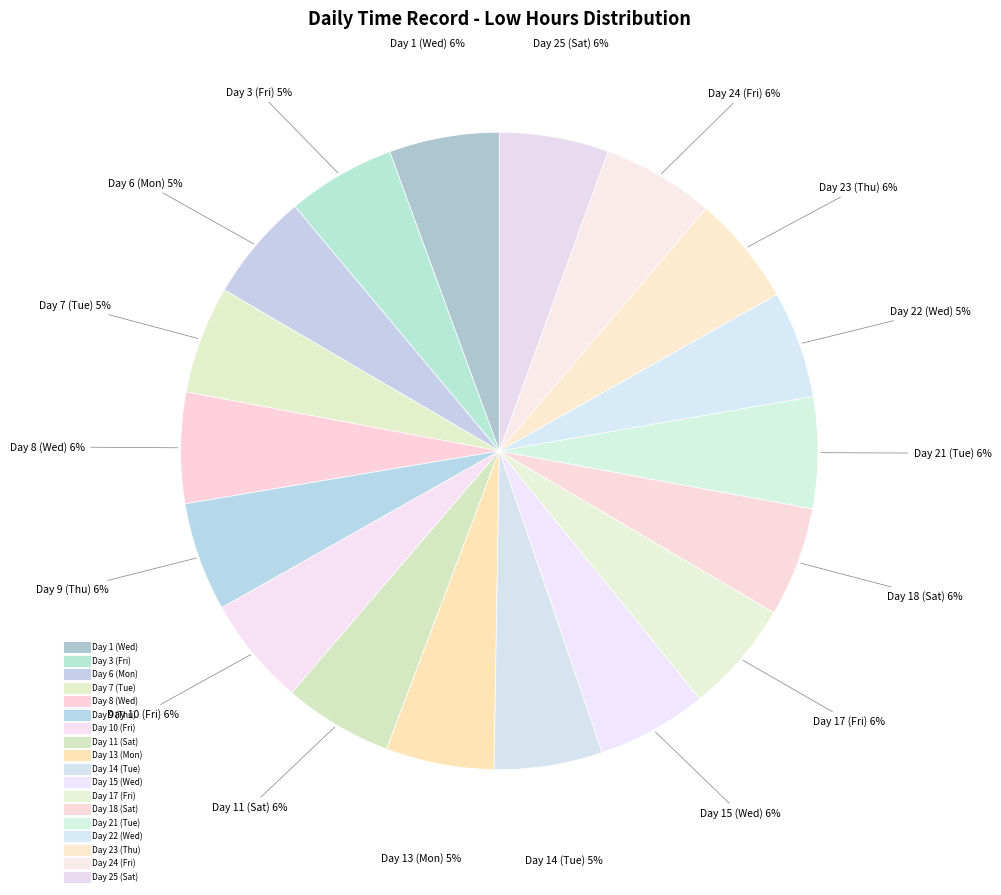

Count the number of slices in the pie.

18